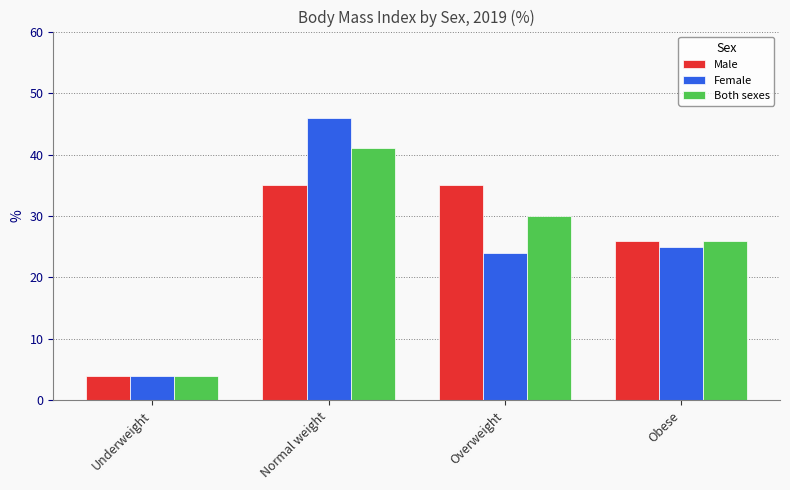

What is the spread (max minus min) of values at Overweight?

11